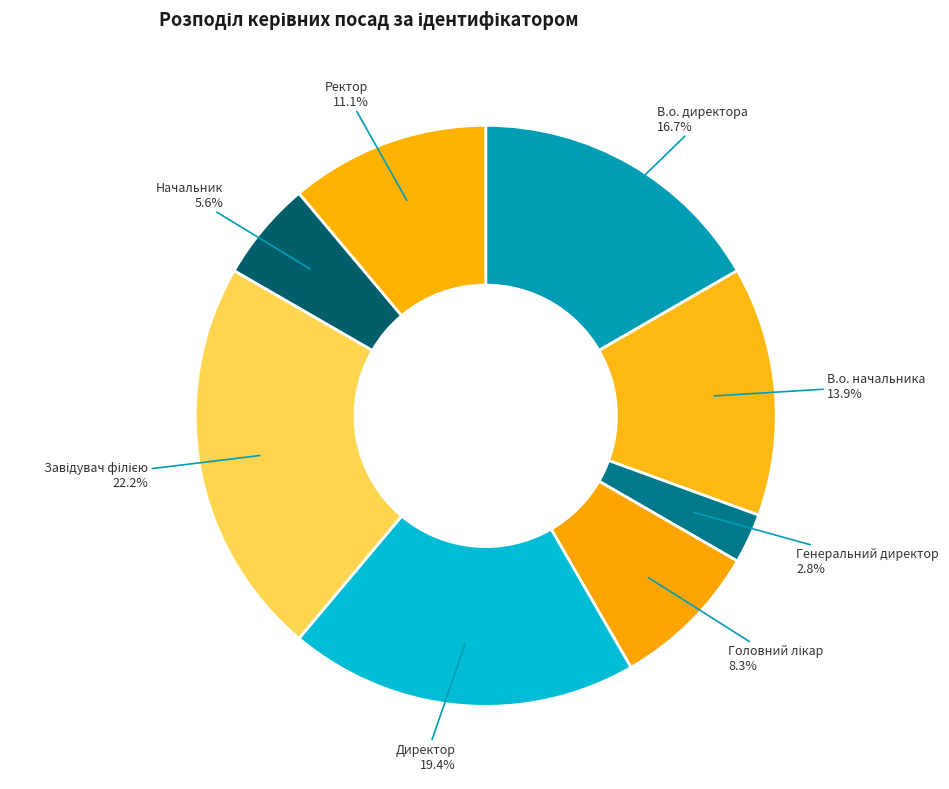

How many slices are in this pie chart?

8